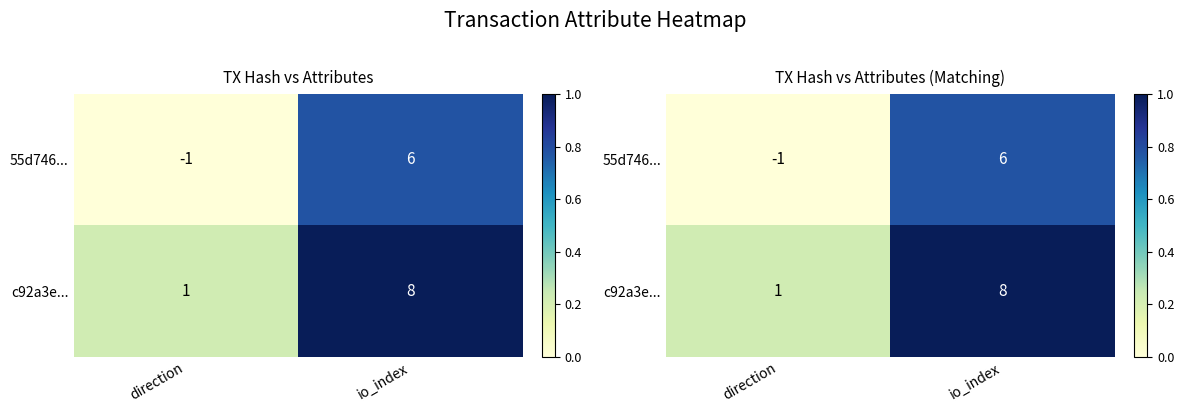

Rank the series by their maximum value, from highest to lowest.

c92a3e..., 55d746...